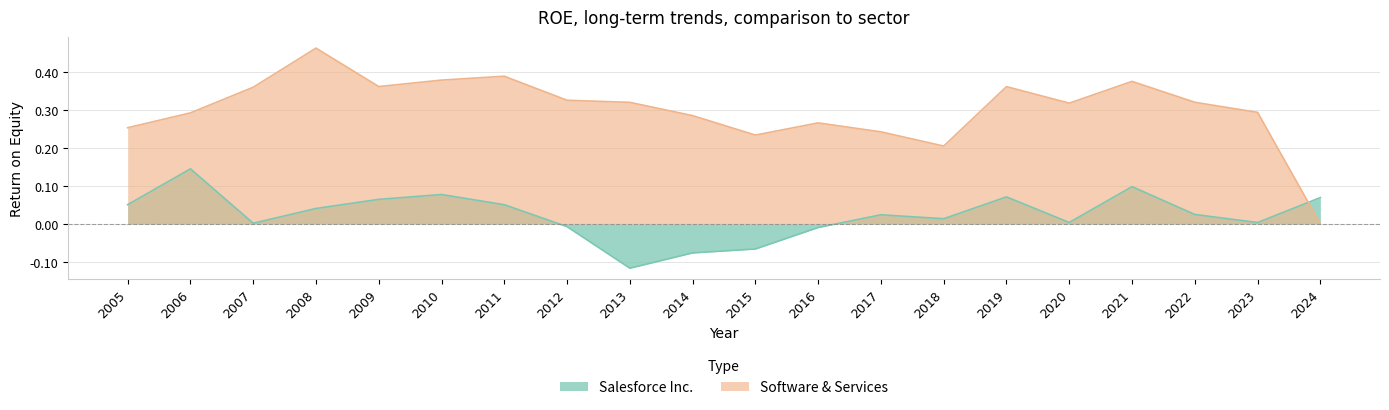

Reading left to right, what are all the values shown in this chart?

Salesforce Inc.: 0.1	0.1	0.0	0.0	0.1	0.1	0.1	-0.0	-0.1	-0.1	-0.1	-0.0	0.0	0.0	0.1	0.0	0.1	0.0	0.0	0.1
Software & Services: 0.3	0.3	0.4	0.5	0.4	0.4	0.4	0.3	0.3	0.3	0.2	0.3	0.2	0.2	0.4	0.3	0.4	0.3	0.3	0.0